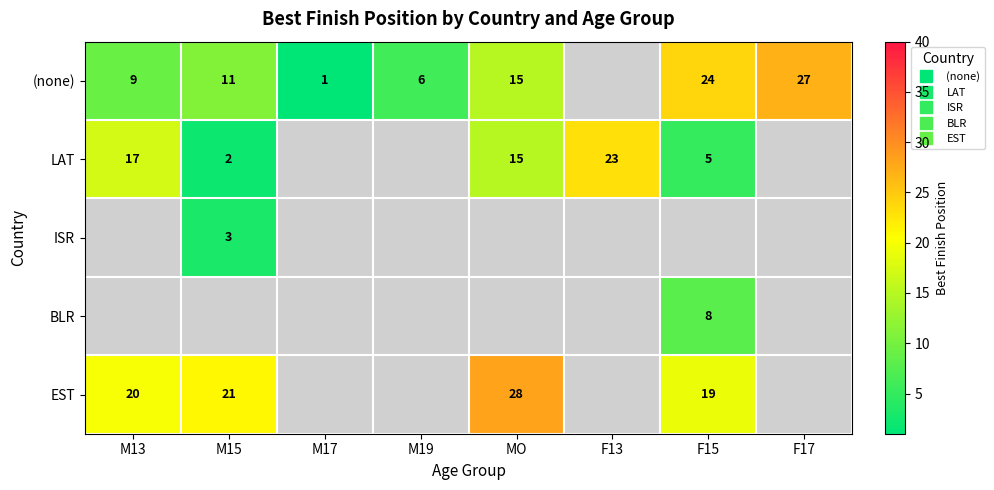

True or false: ISR has a value of 99 at MO.

True